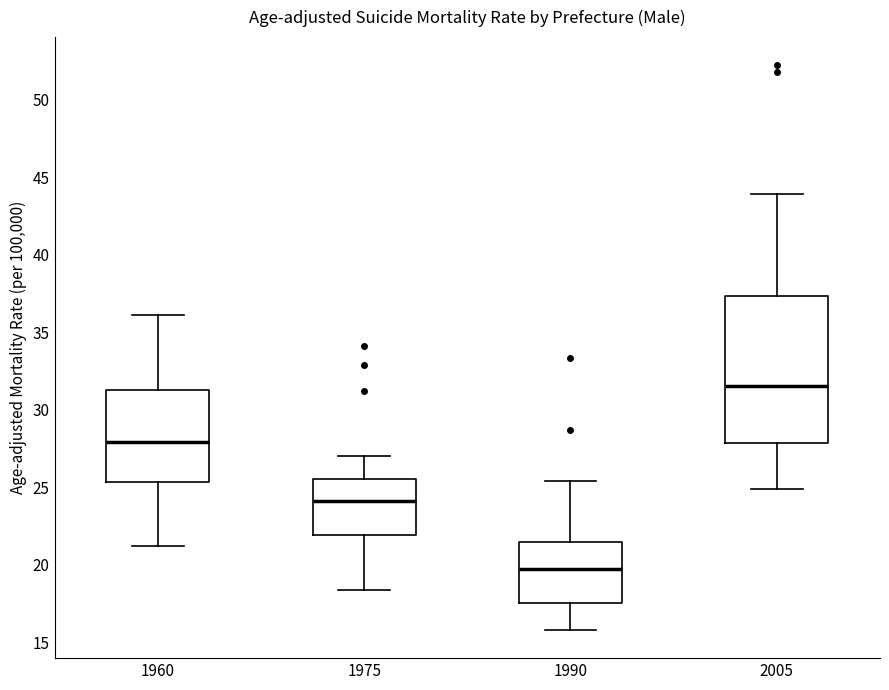

Which box's median line is the highest?

2005